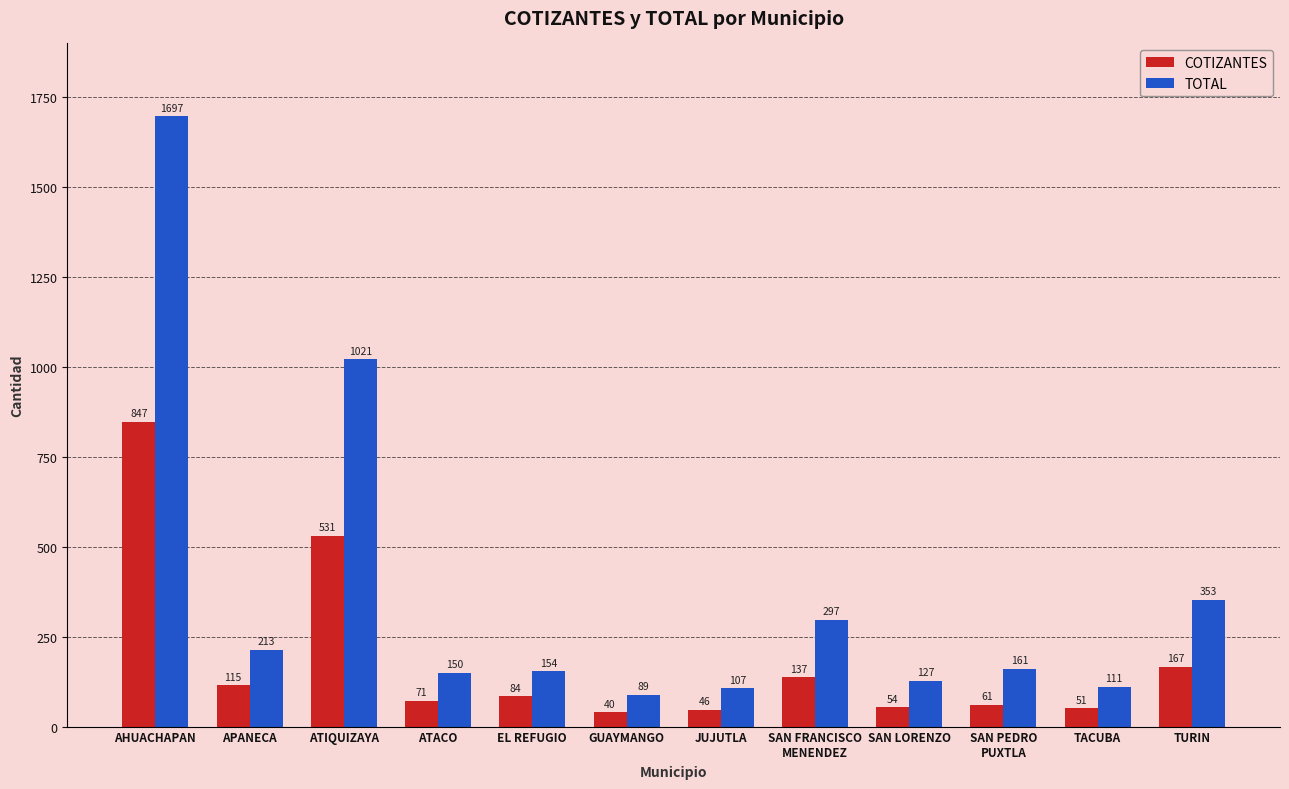

The TOTAL series shows 55 at ATACO. True or false?

False